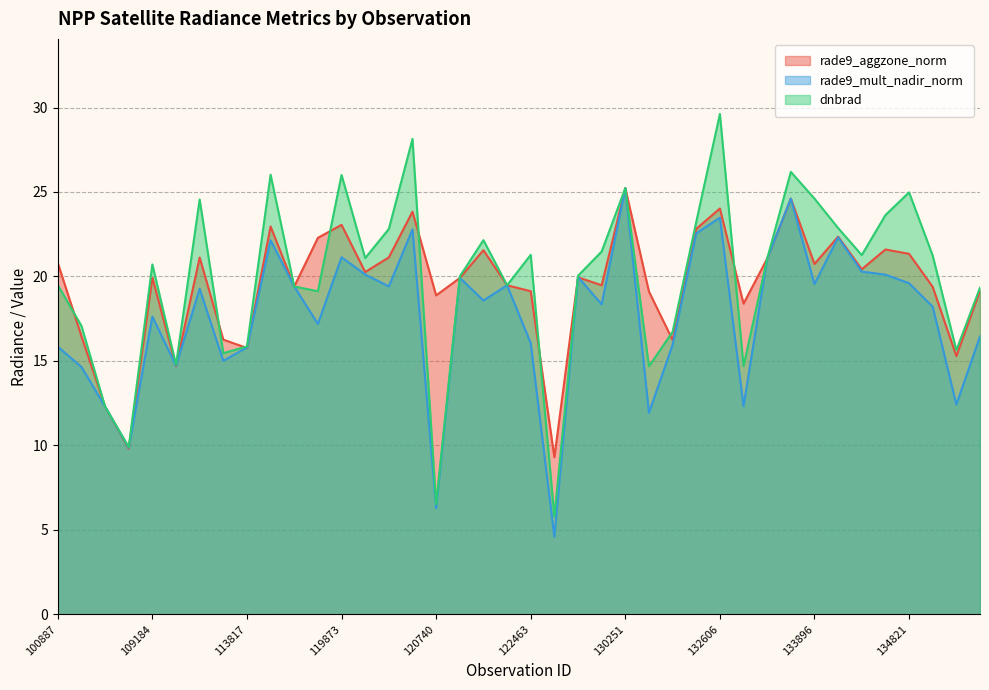

Count the number of data series in this chart.

3